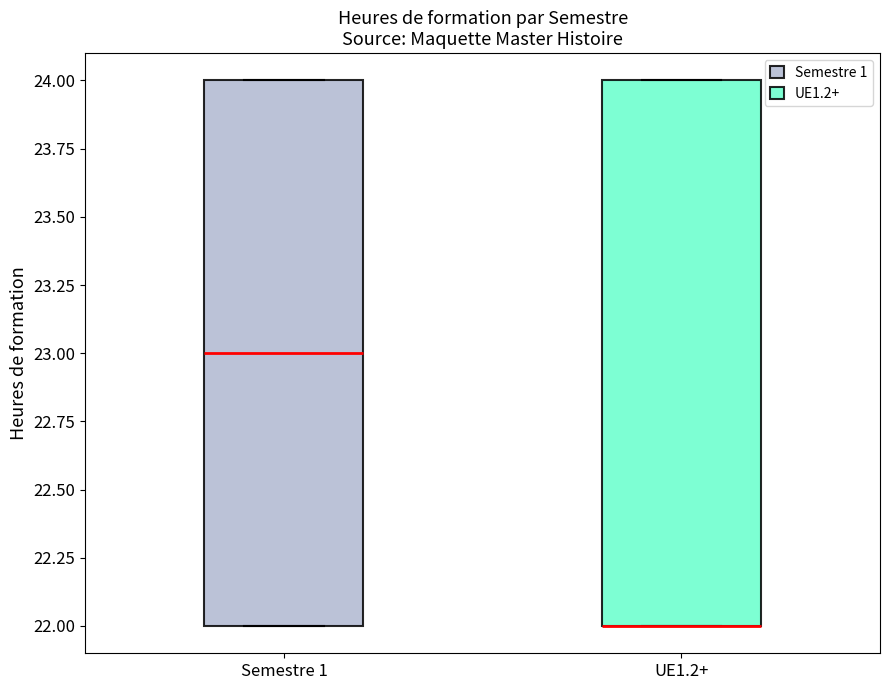

Reading left to right, read every box against the y-axis: the position of its median line, the range the box covers, and the ends of its whiskers. The values are not printed on the chart, so give them approximately, as read against the axis.

Semestre 1: median 23, box 22 to 24, whiskers 22 to 24
UE1.2+: median 22 (drawn on the box's lower edge), box 22 to 24, whiskers 22 to 24